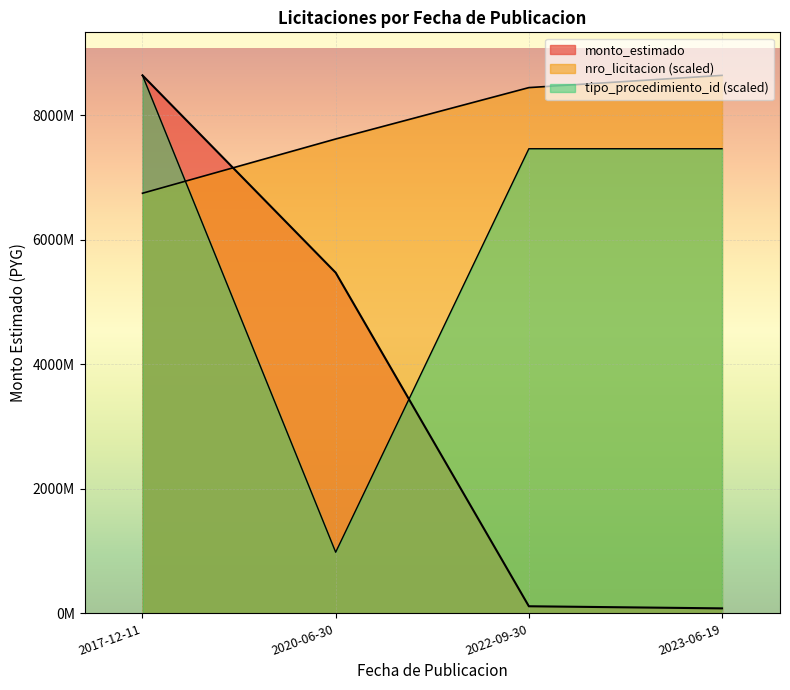

The nro_licitacion series shows 8440990072.1 at 2022-09-30. True or false?

True